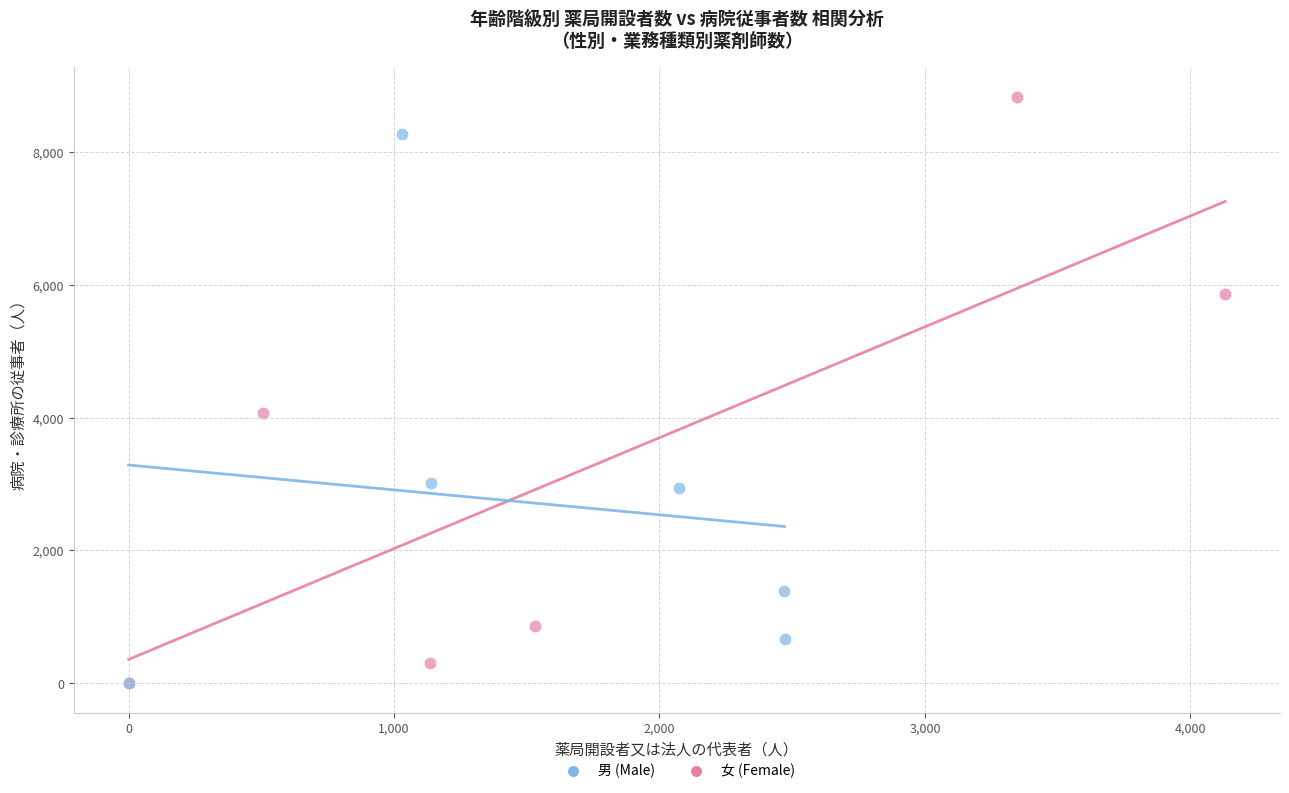

Which series has the largest Y range (max minus min)?

女 (Female)